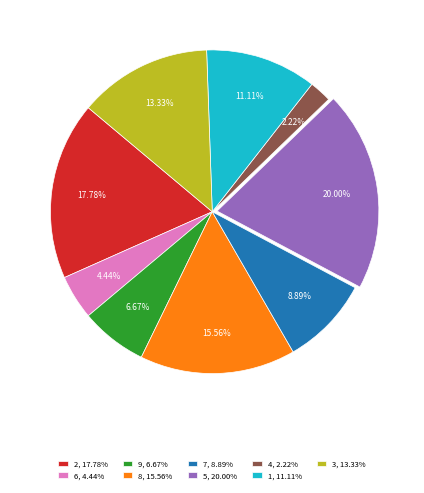

Approximately how many times larger is the value at 4 compared to 2?

0.1